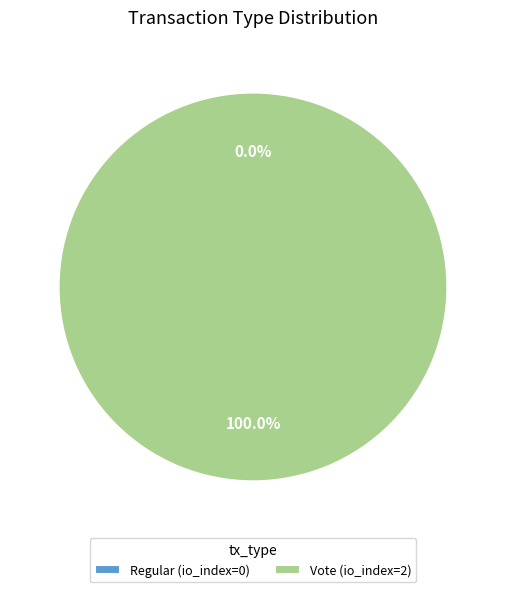

Which has a higher value, Regular (index 0) or Vote (index 2)?

Vote (index 2)